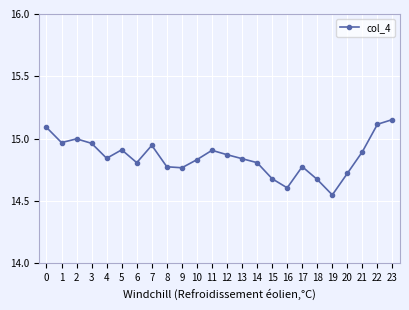

How many lines are shown in the chart?

1